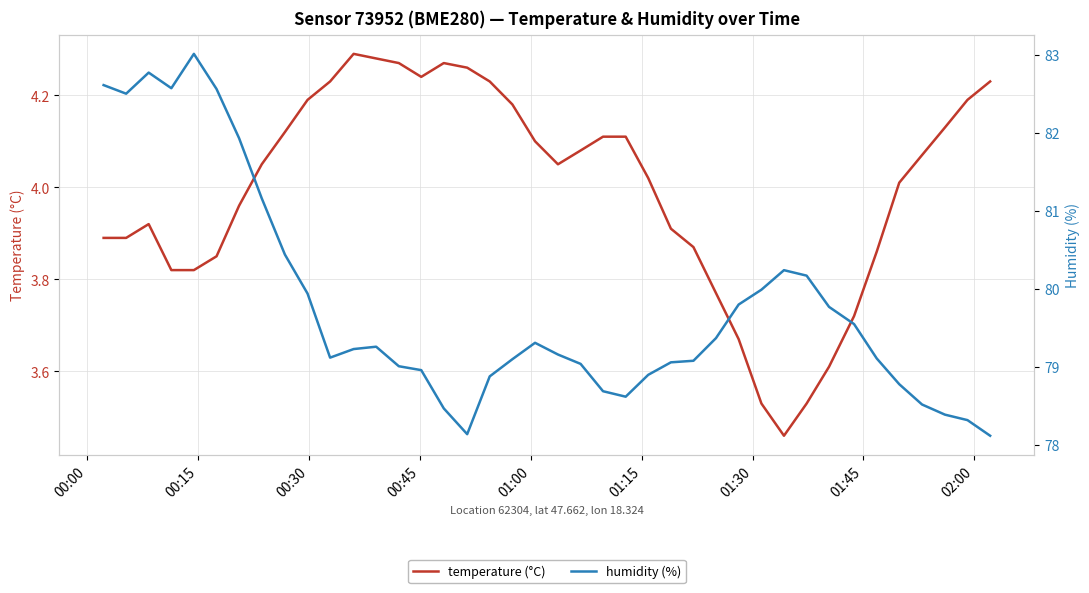

Which series has the widest spread of values?

humidity (%)